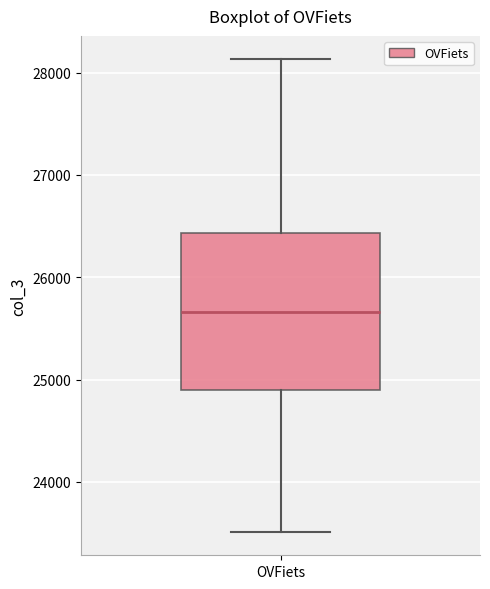

Where is the upper edge of the box for OVFiets on the y-axis? The values are not printed on the chart, so give them approximately, as read against the axis.

26400